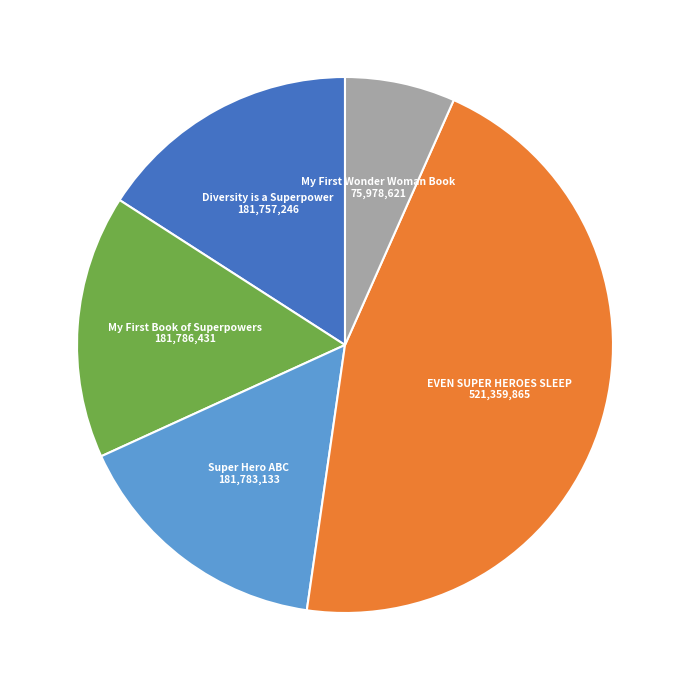

What is the smallest slice in the pie chart?

My First Wonder Woman Book